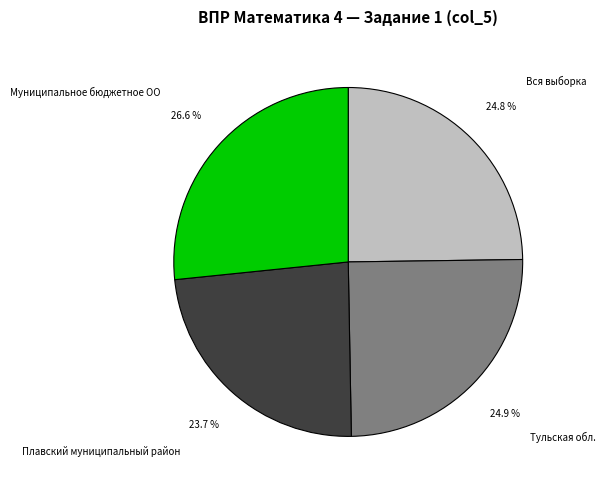

Count the number of slices in the pie.

4